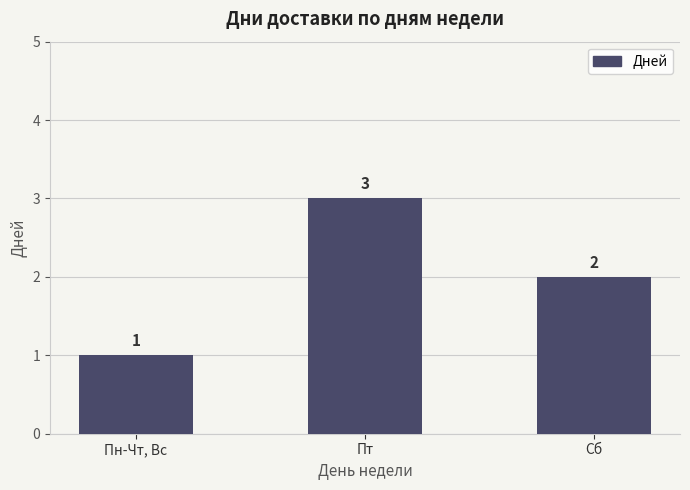

What is the difference between the maximum and minimum values?

2